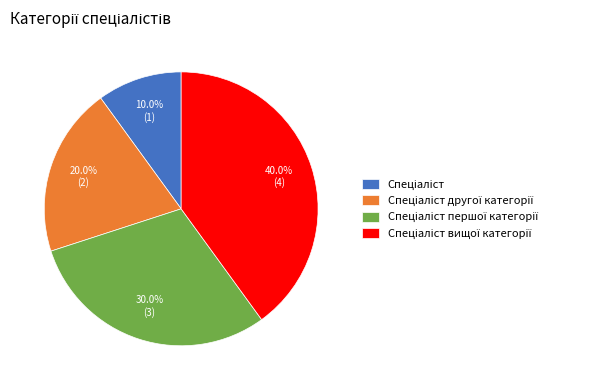

Does any single category account for the majority?

No